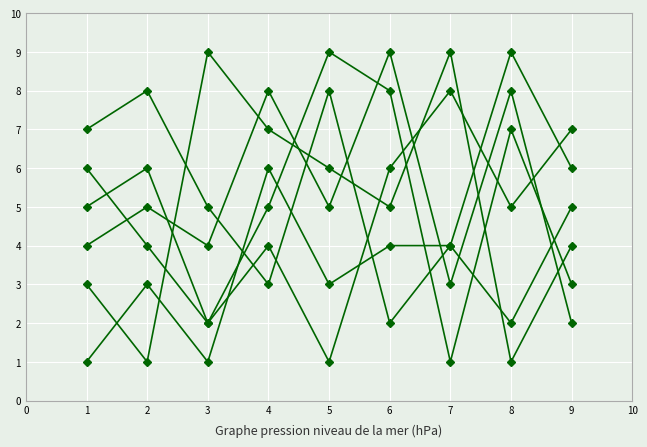

How many categories are shown in the chart?

9